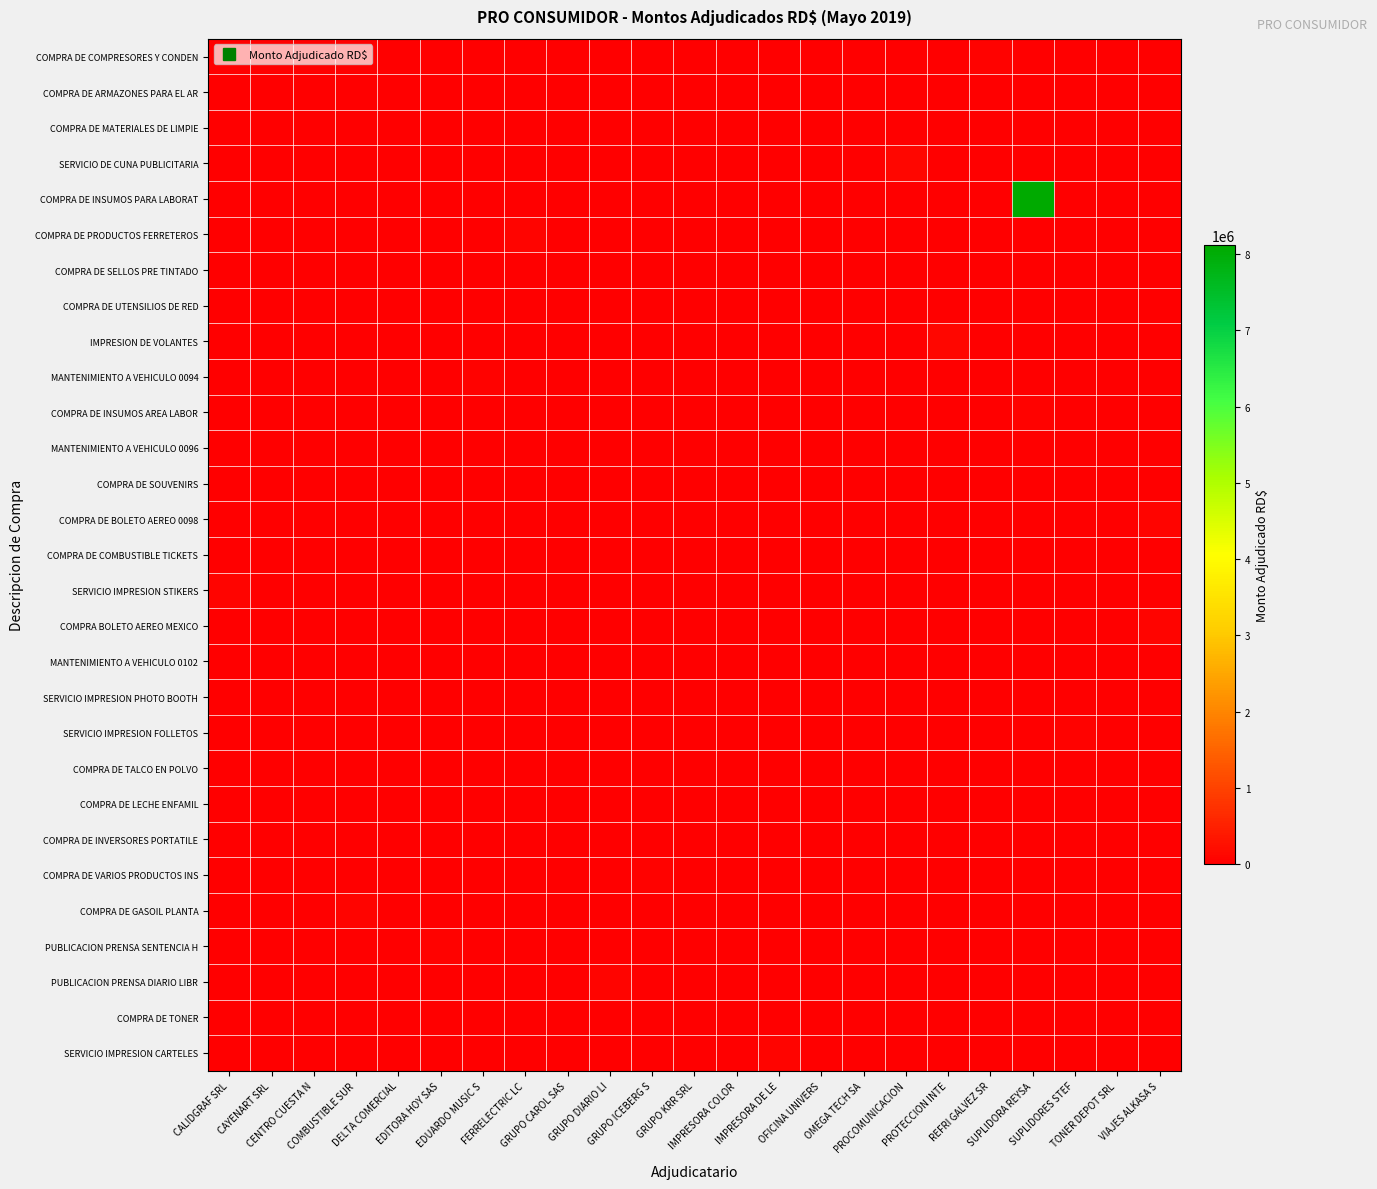

What is the spread (max minus min) of values at OMEGA TECH SA?

26745.8